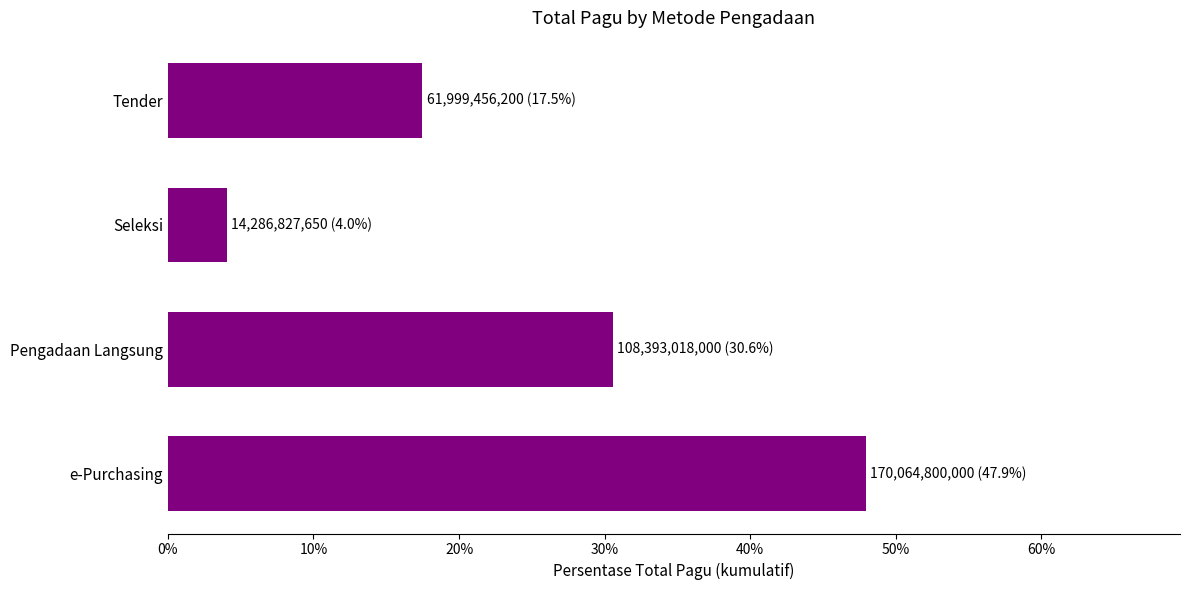

Reading bottom to top, what are all the values shown in this chart?

e-Purchasing=47.9	Pengadaan Langsung=30.6	Seleksi=4.0	Tender=17.5